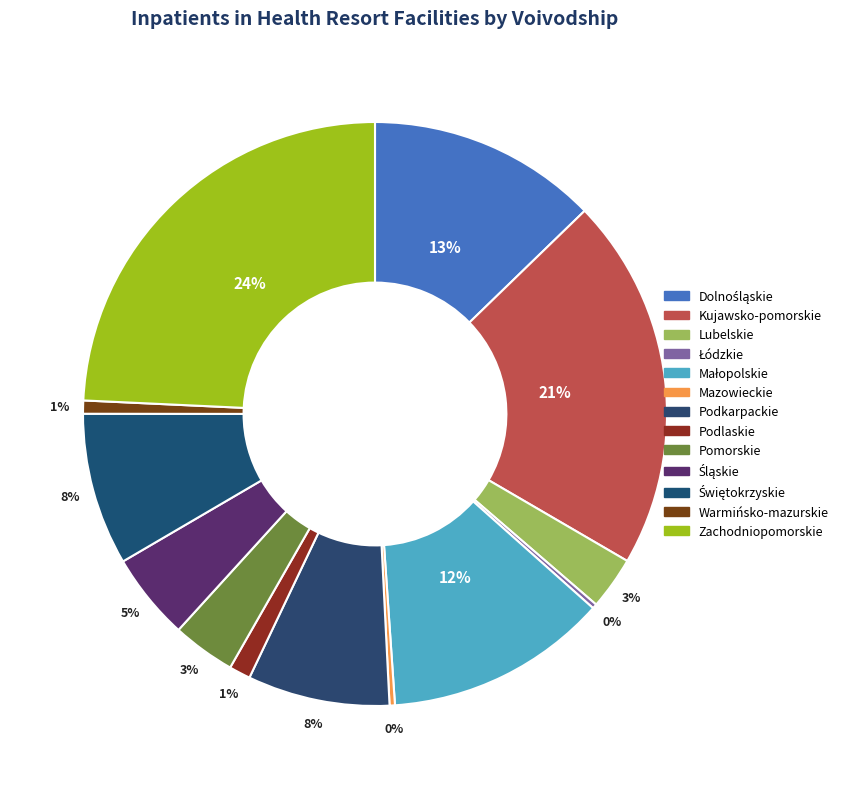

Do Dolnośląskie and Pomorskie together represent more than half of the pie?

No